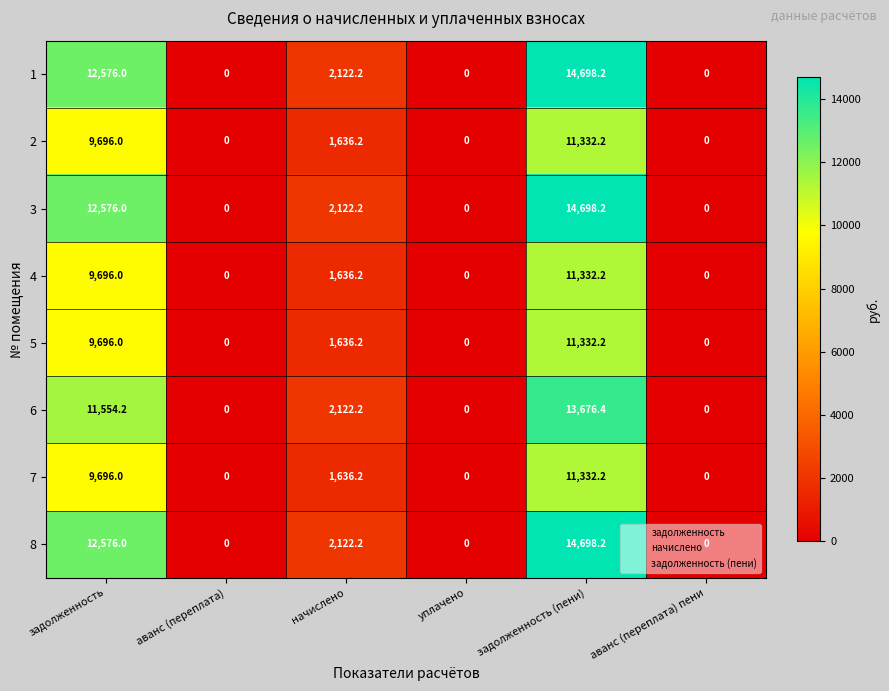

What is the difference between the second highest and second lowest values in the 4 series?

9696.0